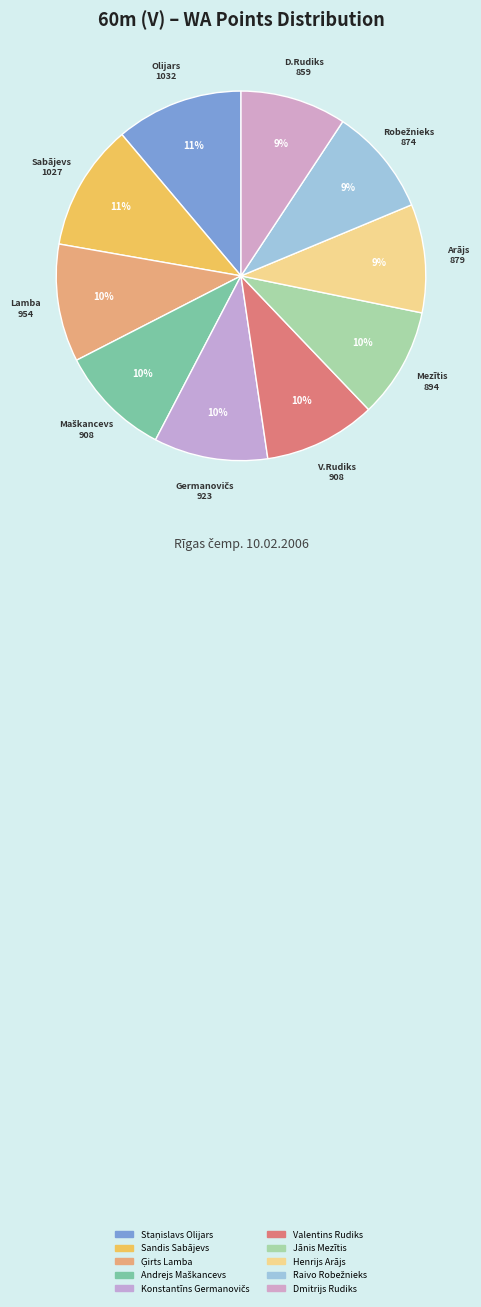

Is the sum of Henrijs Arājs and Ģirts Lamba greater than half?

No